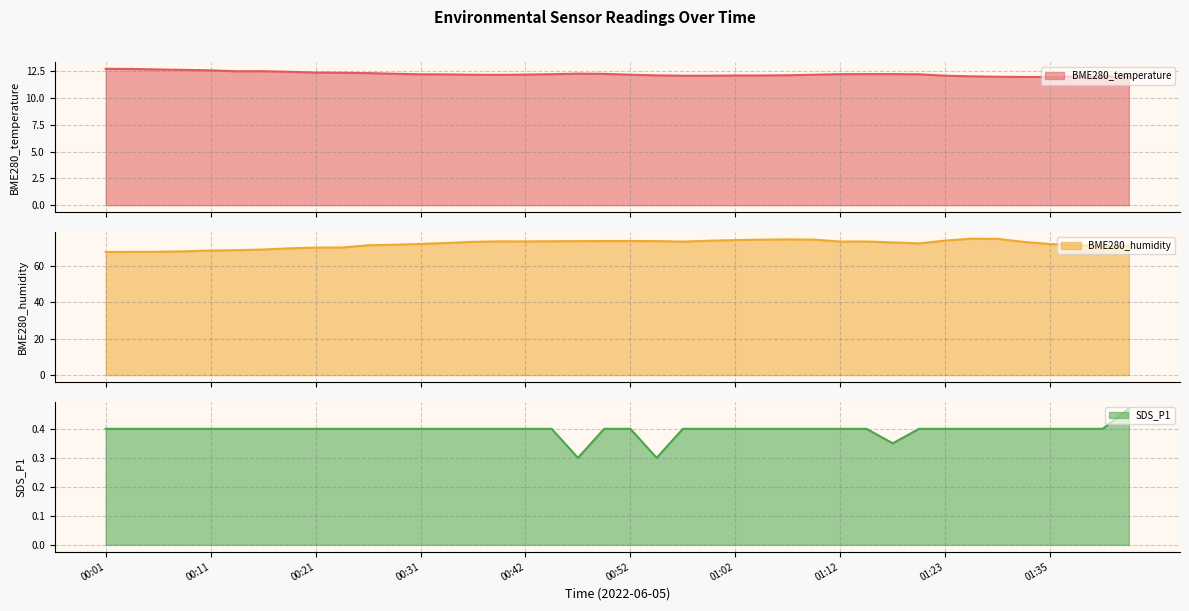

Reading left to right, list all the values displayed in this chart.

BME280_temperature: 12.7	12.7	12.7	12.6	12.6	12.5	12.5	12.4	12.4	12.4	12.3	12.3	12.2	12.2	12.2	12.2	12.2	12.2	12.3	12.3	12.2	12.1	12.1	12.1	12.1	12.1	12.1	12.2	12.2	12.2	12.2	12.2	12.1	12.0	12.0	12.0	12.0	12.0	12.0	12.0
BME280_humidity: 67.8	67.9	67.9	68.2	68.6	68.8	69.2	69.8	70.2	70.3	71.5	71.8	72.3	72.8	73.4	73.7	73.6	73.7	73.8	73.9	73.9	73.8	73.5	74.0	74.4	74.6	74.8	74.6	73.6	73.6	73.1	72.6	74.1	75.2	75.0	73.4	72.2	71.5	71.2	71.1
SDS_P1: 0.4	0.4	0.4	0.4	0.4	0.4	0.4	0.4	0.4	0.4	0.4	0.4	0.4	0.4	0.4	0.4	0.4	0.4	0.3	0.4	0.4	0.3	0.4	0.4	0.4	0.4	0.4	0.4	0.4	0.4	0.3	0.4	0.4	0.4	0.4	0.4	0.4	0.4	0.4	0.5